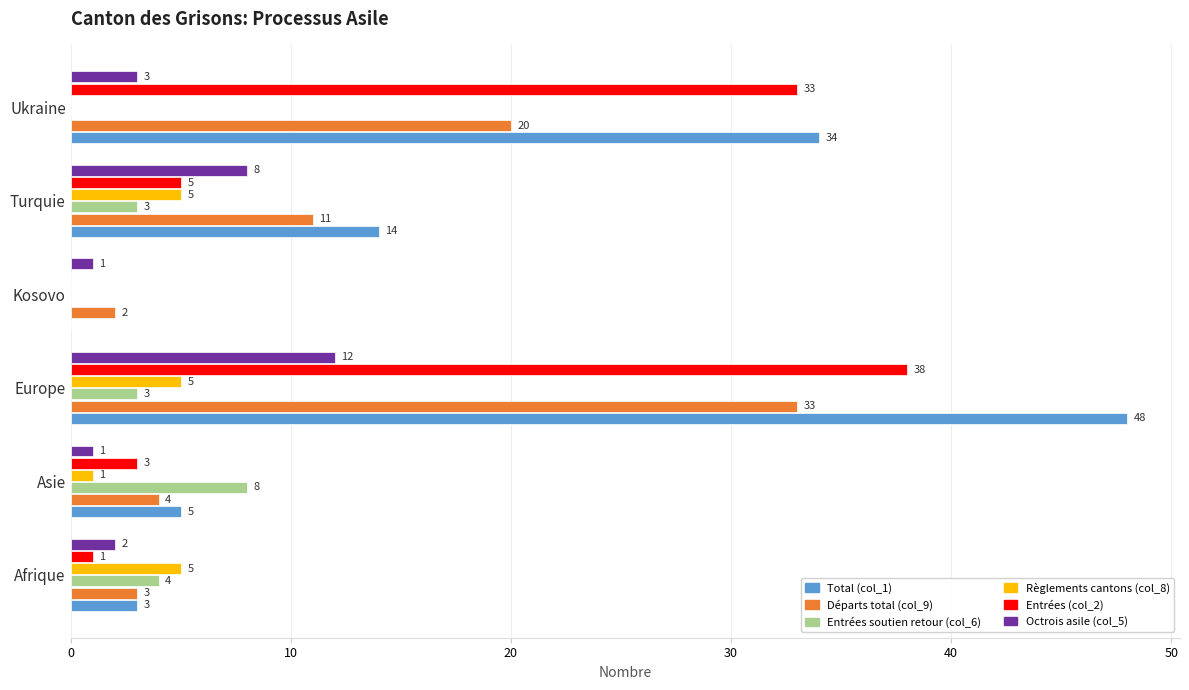

Which series has the largest total across all categories?

Total (col_1)